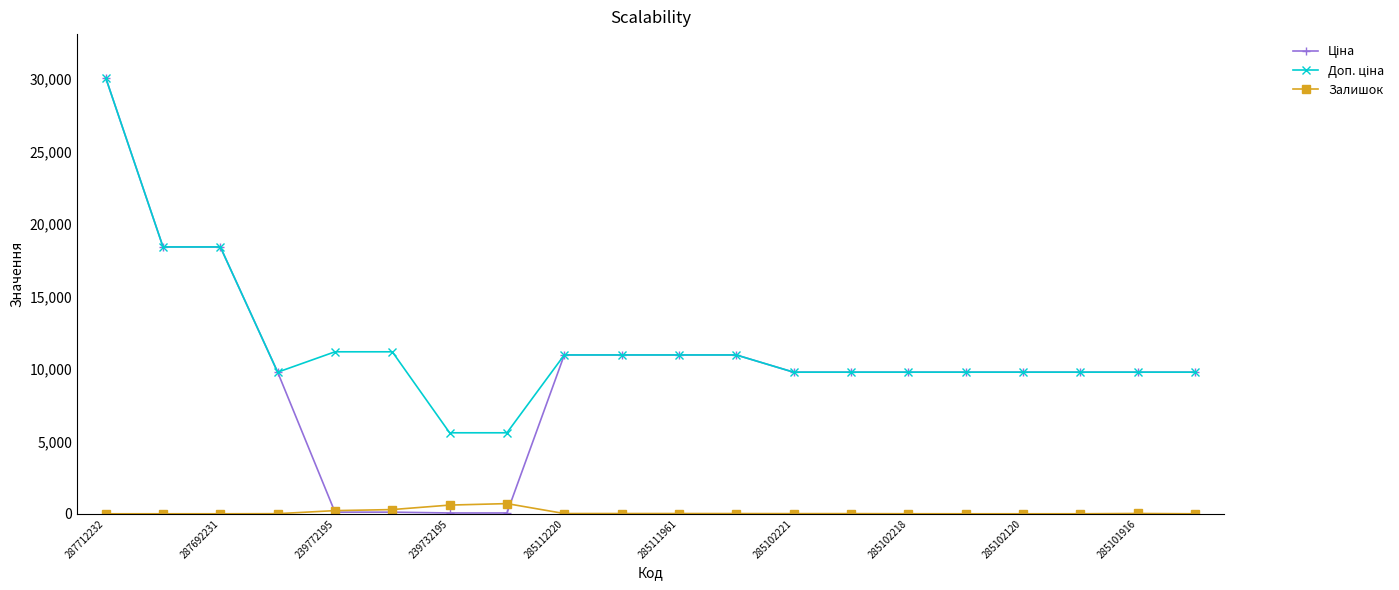

At how many categories does at least one series exceed 1544?

20